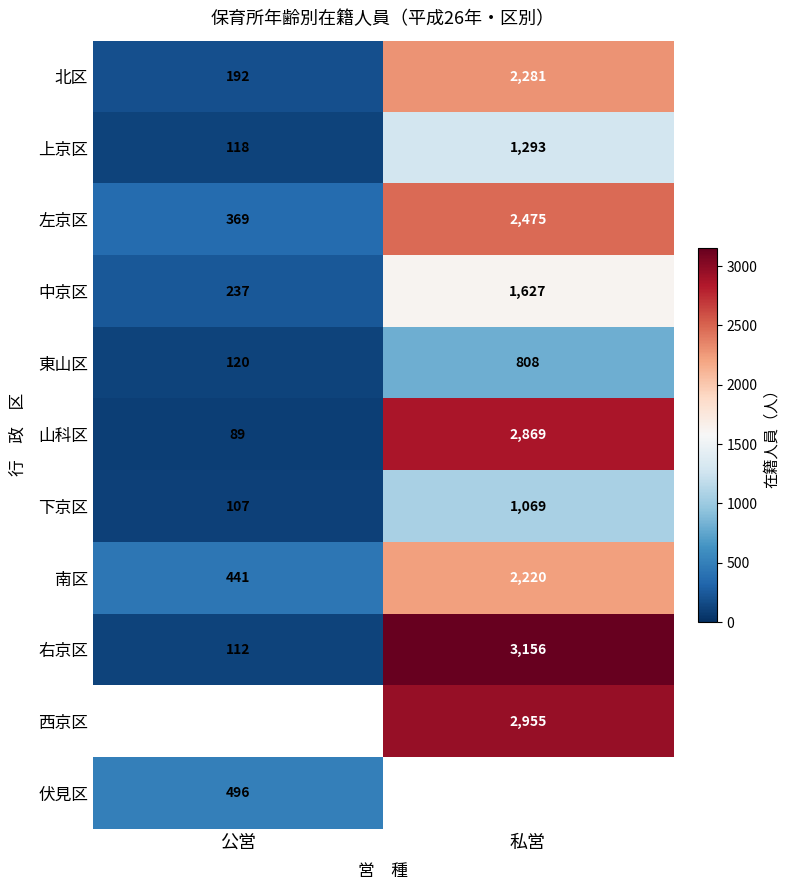

List the labels in order of 南区 value, largest first.

私営, 公営